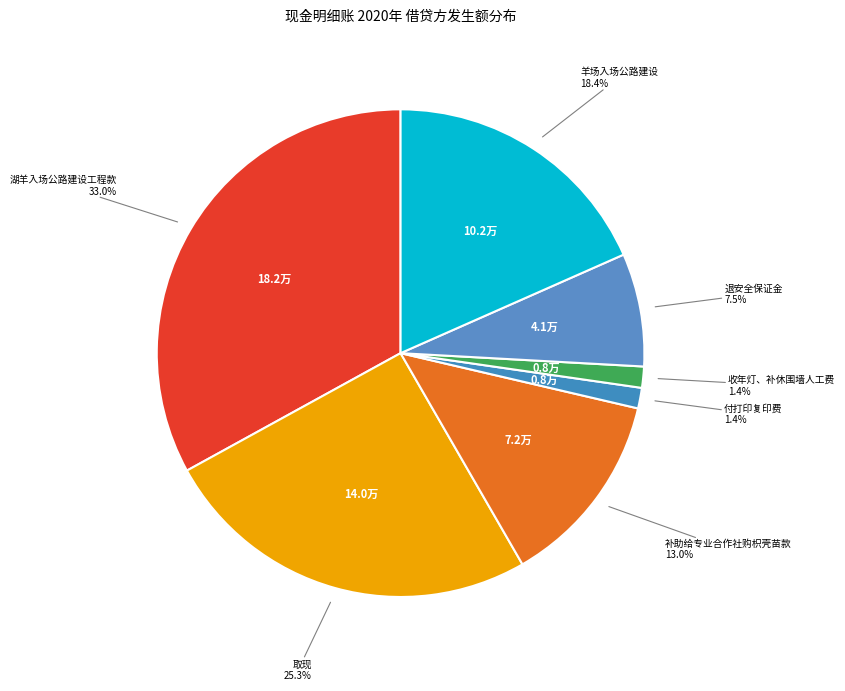

Count the number of slices in the pie.

7